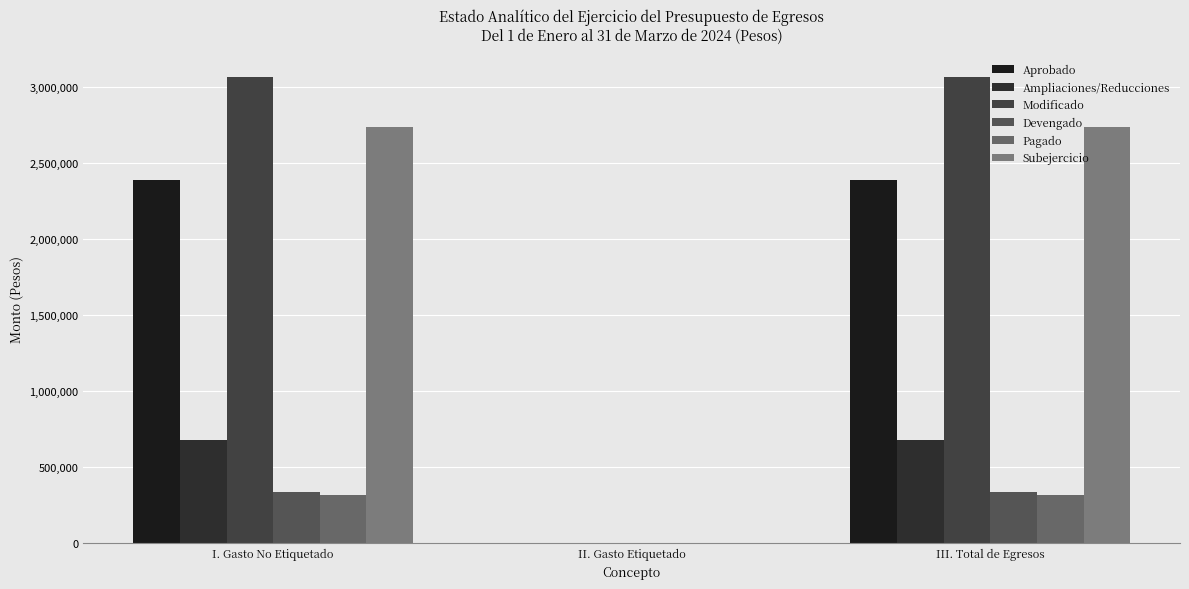

Is it true that Subejercicio equals 0.0 at II. Gasto Etiquetado?

True